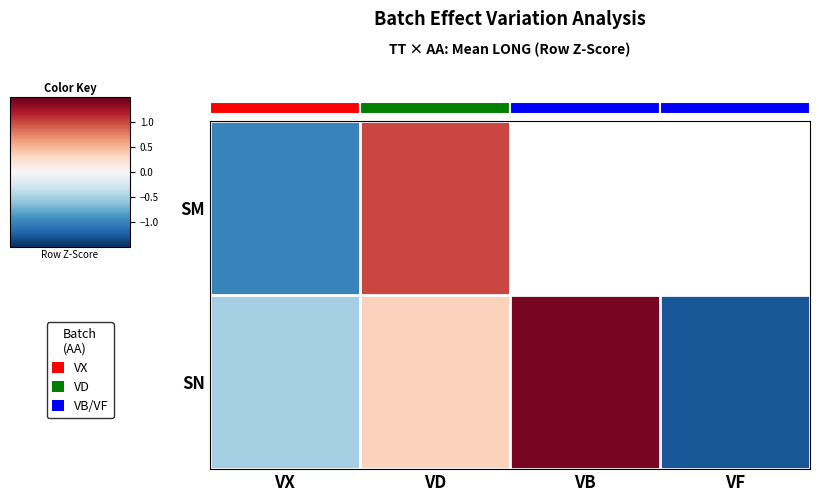

True or false: SM has a value of 1.4 at VD.

False